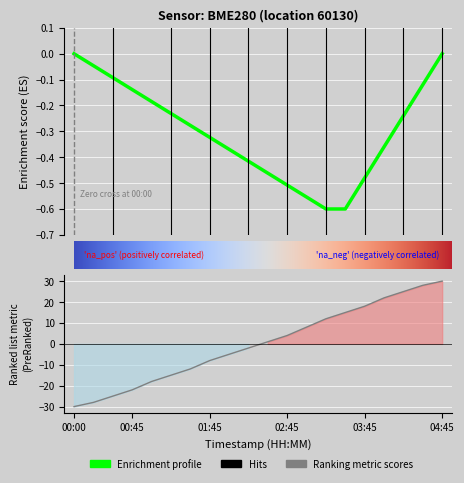

True or false: lon and lat cross at least once.

False